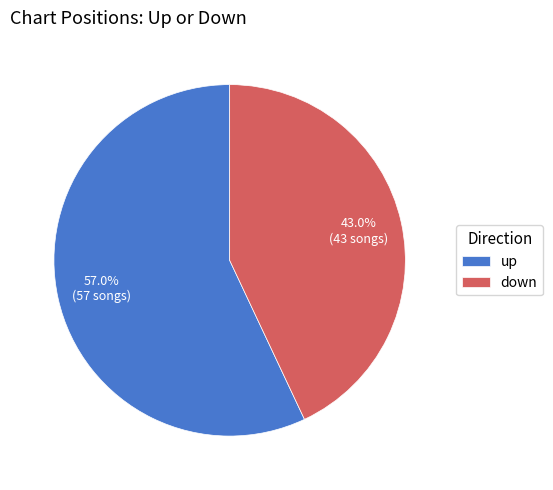

Does down represent more than half of the total?

No